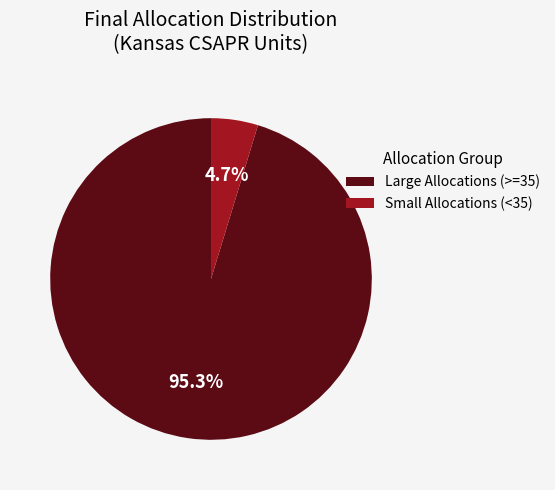

Between Small Allocations (<35) and Large Allocations (>=35), which is larger?

Large Allocations (>=35)